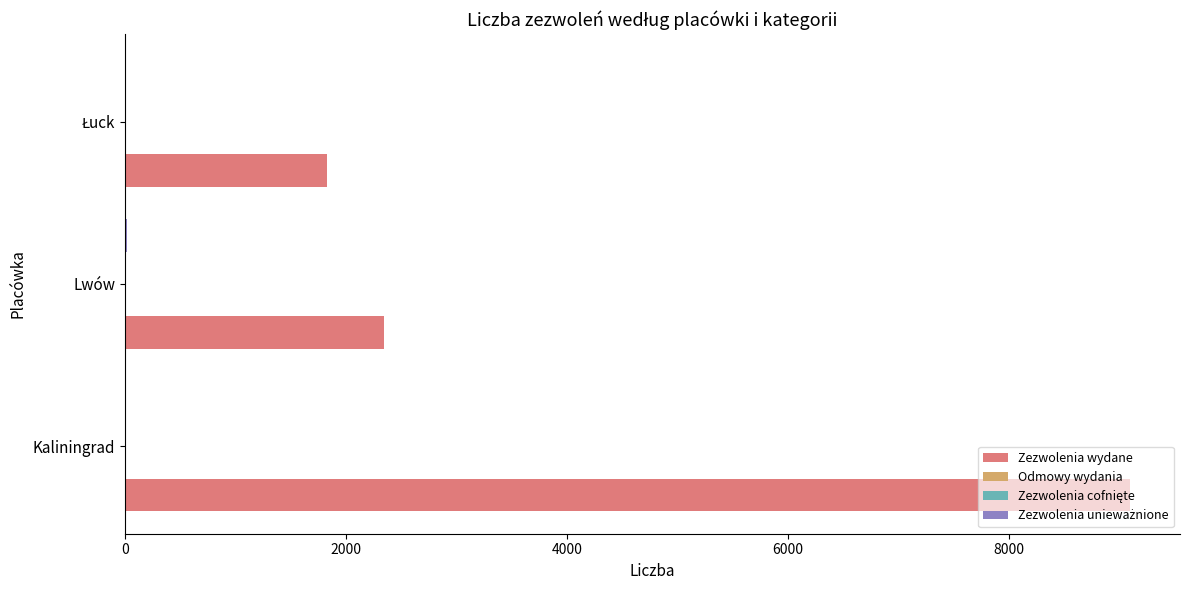

The value of Zezwolenia wydane at Lwów is 2348. True or false?

True